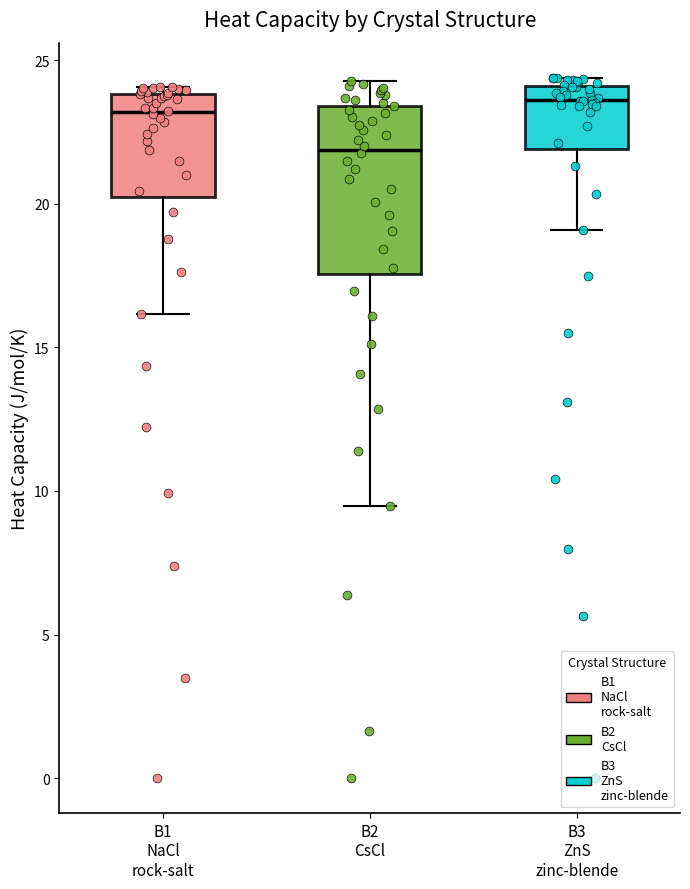

Which box is the tallest, from its lower edge to its upper edge?

B2 CsCl